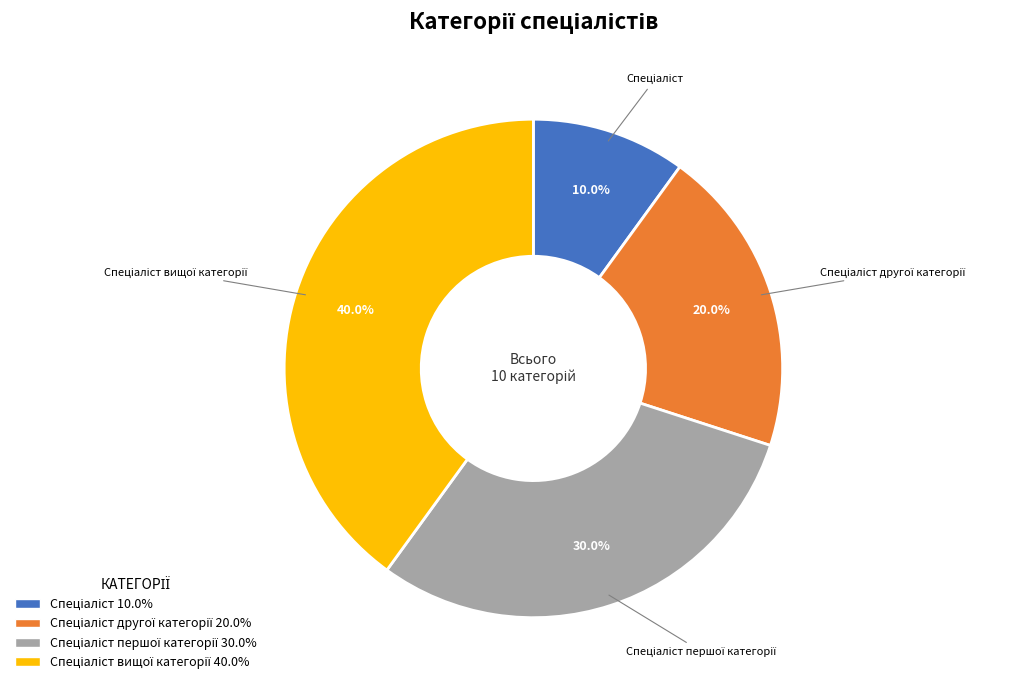

Does any single category account for the majority?

No